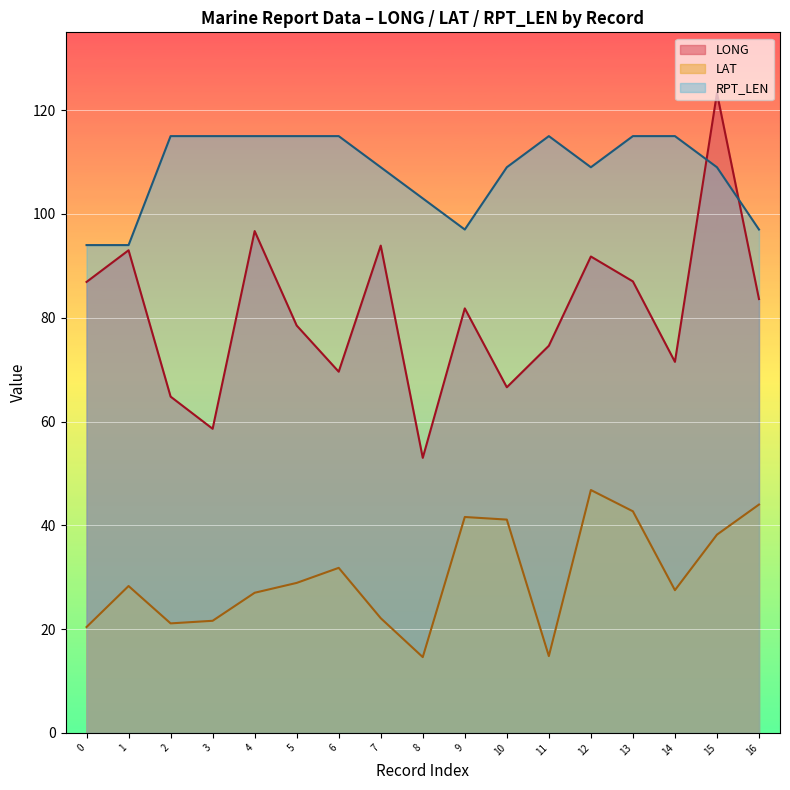

Which series changed the most between 2 and 8?

RPT_LEN